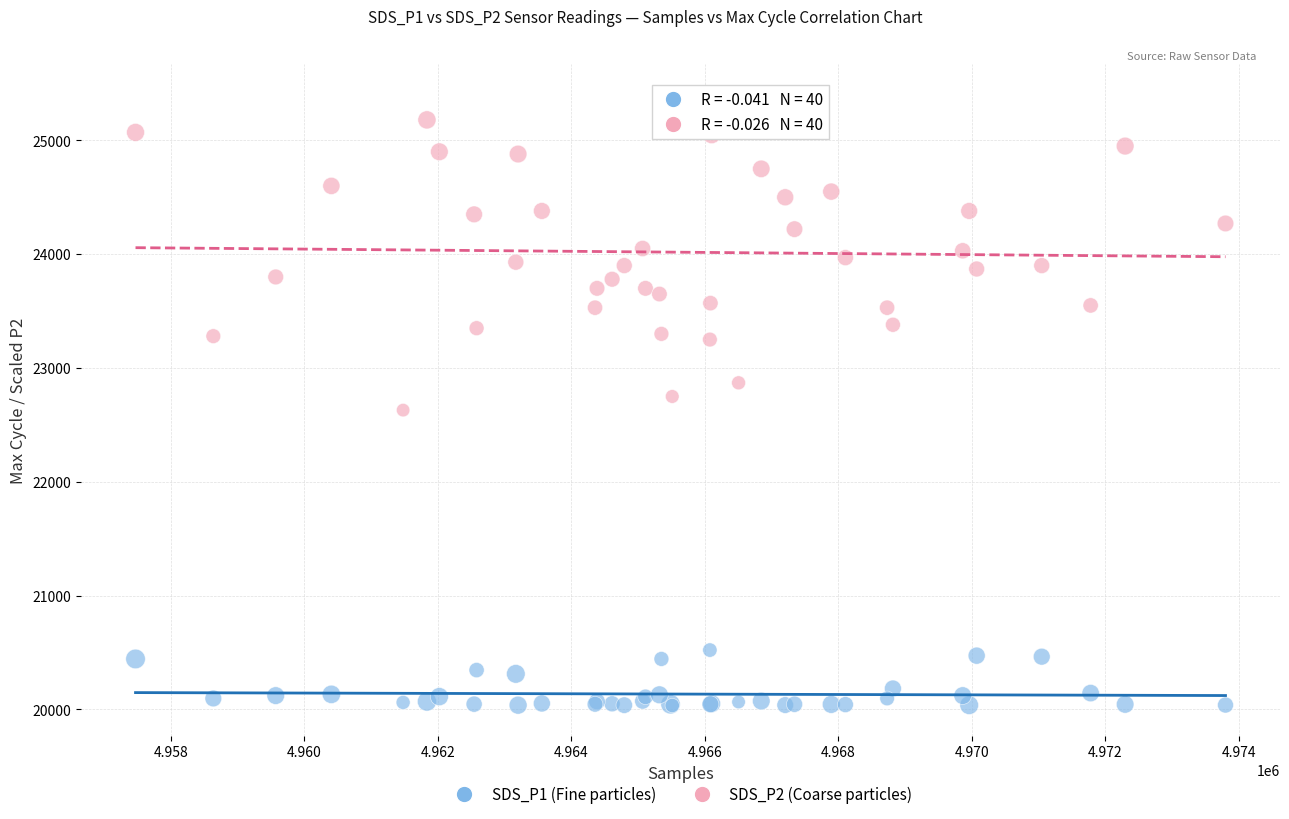

Which series contains the highest Y value?

SDS_P2 (Coarse particles)